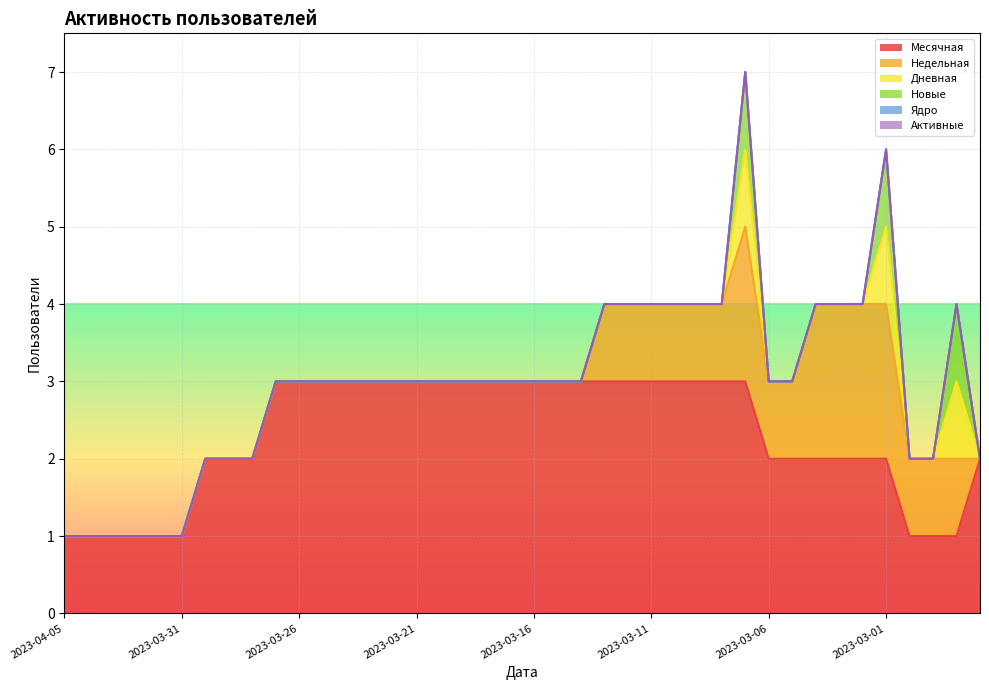

Does the chart display data point markers on the line(s)?

No